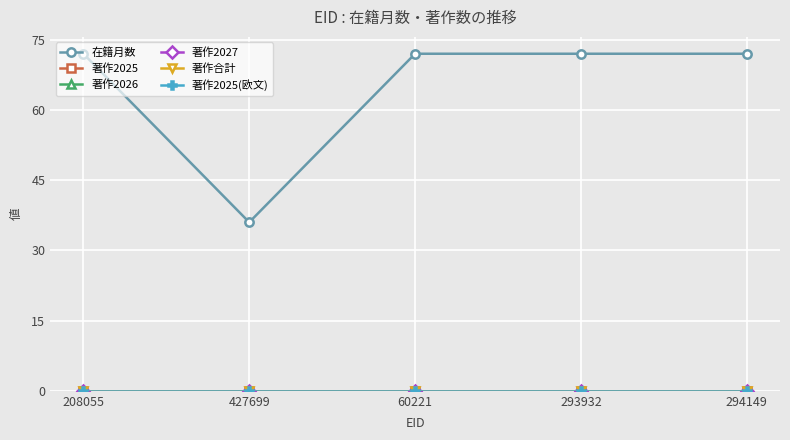

How many lines are shown in the chart?

6